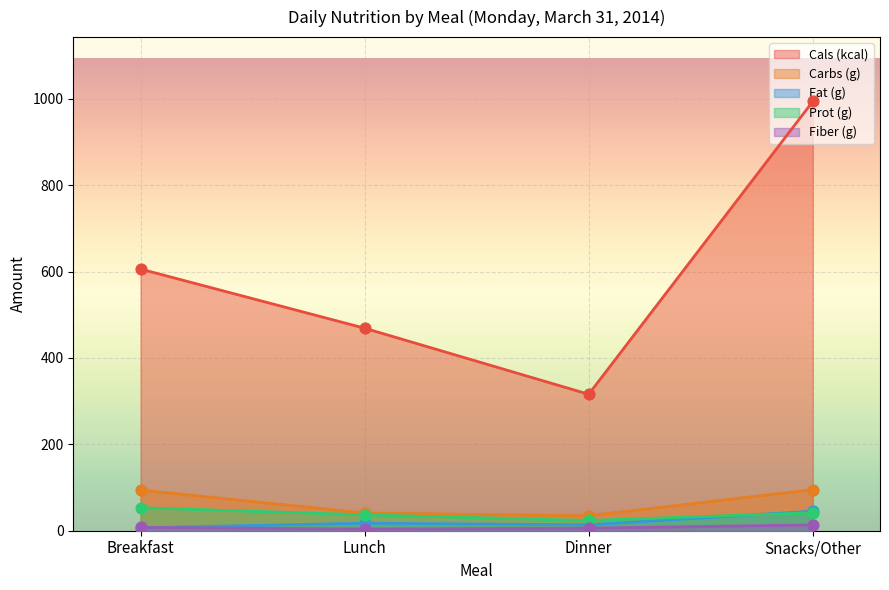

Which series reaches the maximum Y coordinate?

Cals (kcal)